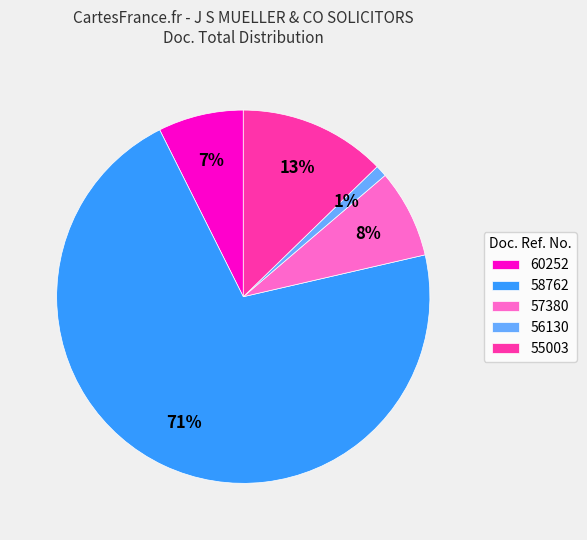

Count the number of slices in the pie.

5